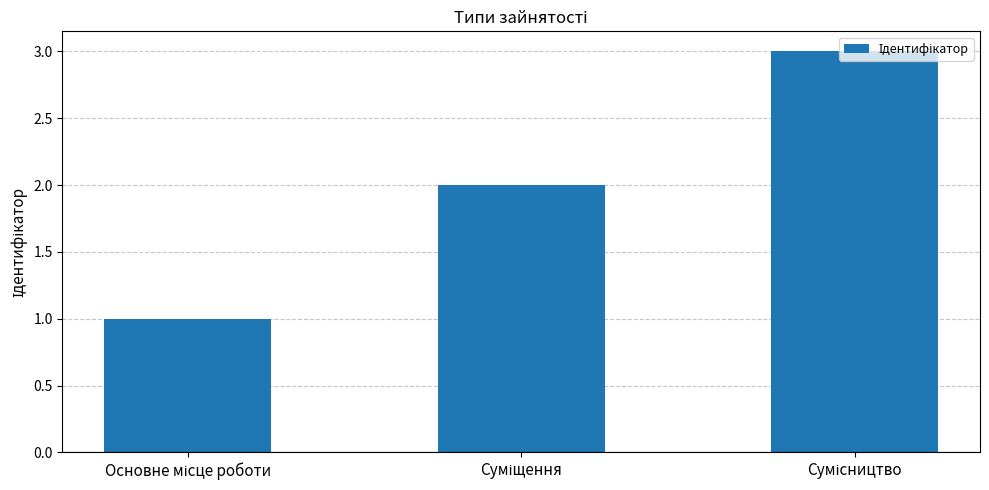

How many bars are there in total?

3